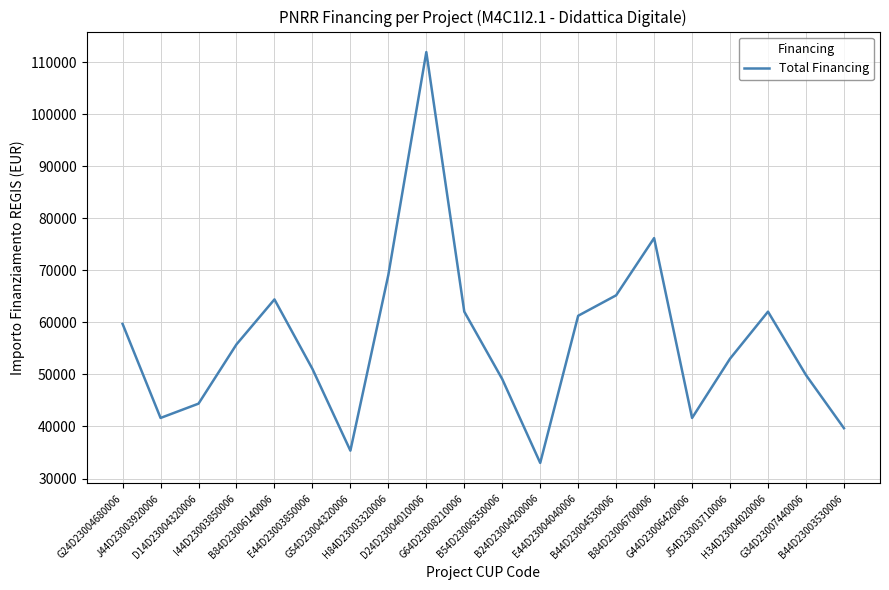

What is the maximum value shown in the chart?

111949.1